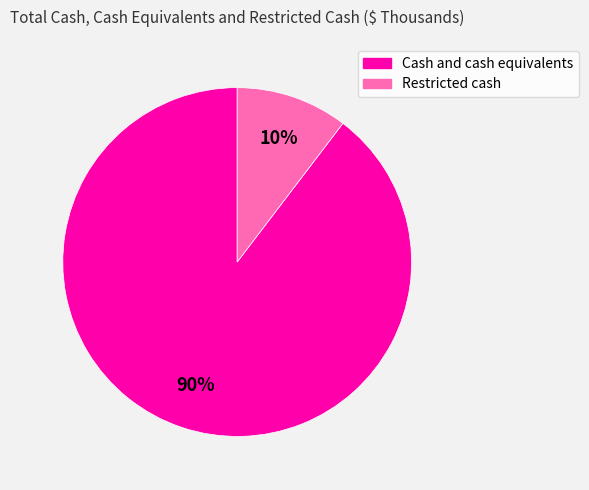

Is the sum of Cash and cash equivalents and Restricted cash greater than half?

Yes